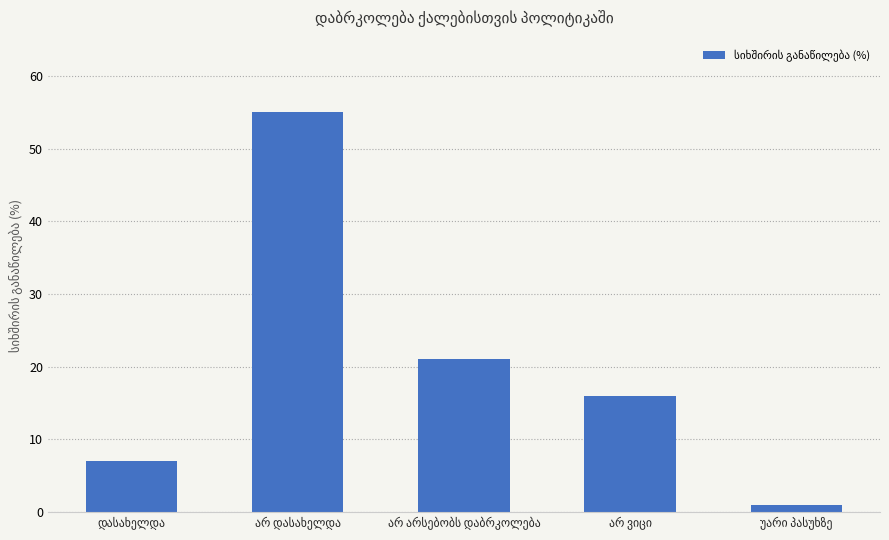

What is the minimum value shown in the chart?

1